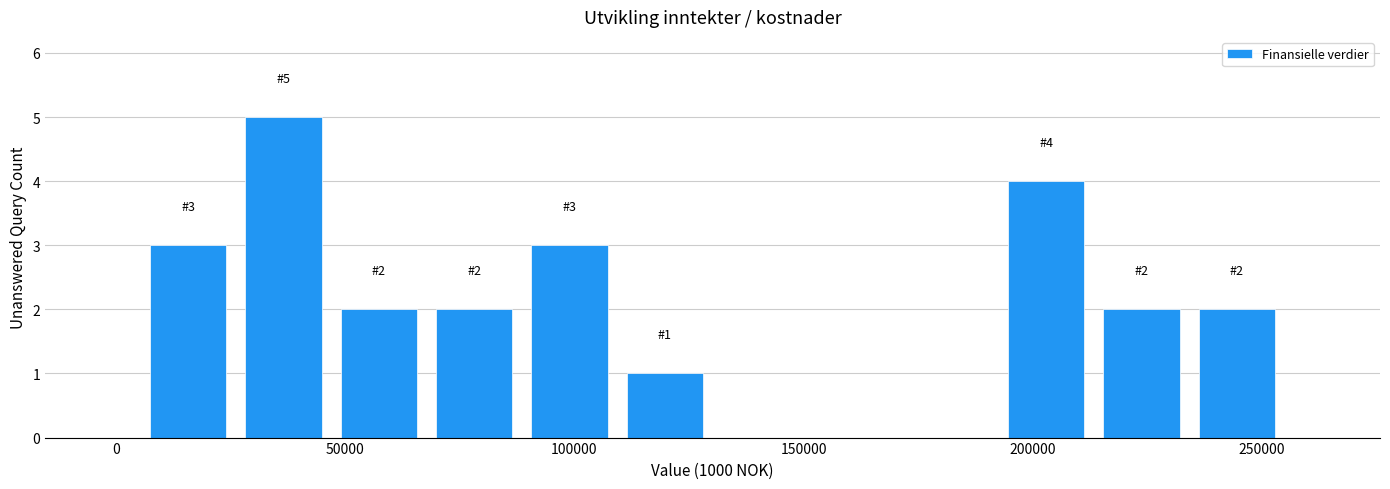

Which range on the x-axis has the tallest bar?

25000 to 45000